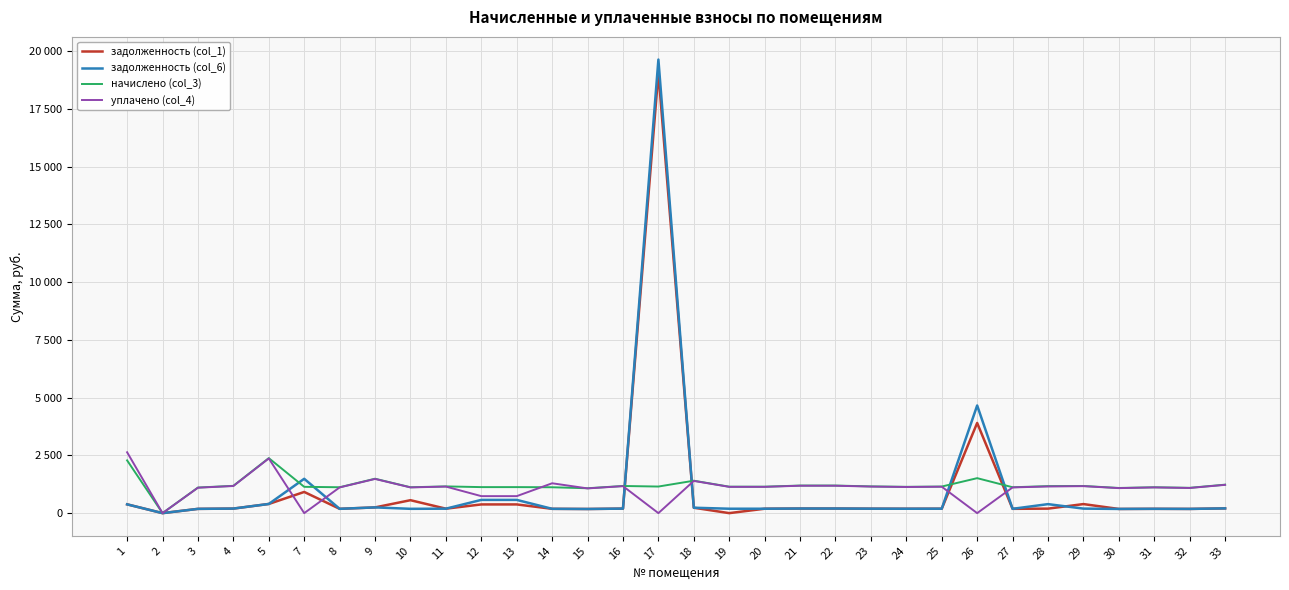

Which category has the highest value in the задолженность (col_6) series?

17